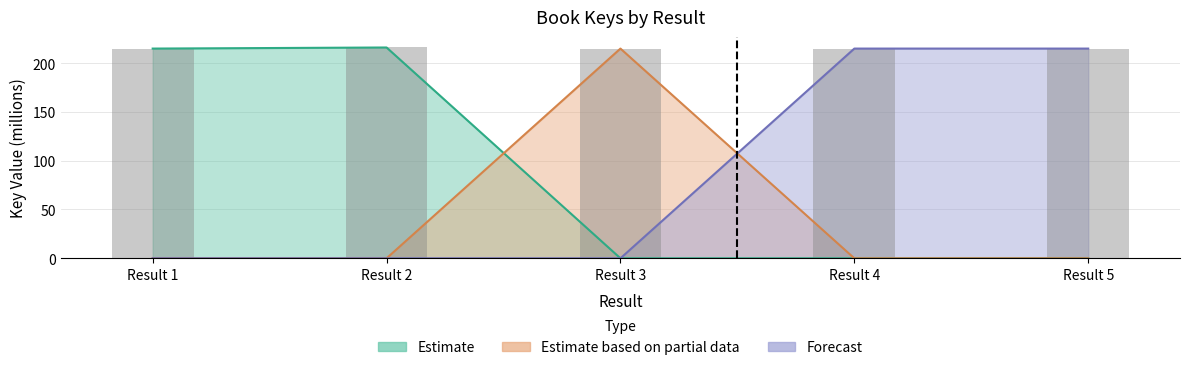

Are the bars horizontal?

No